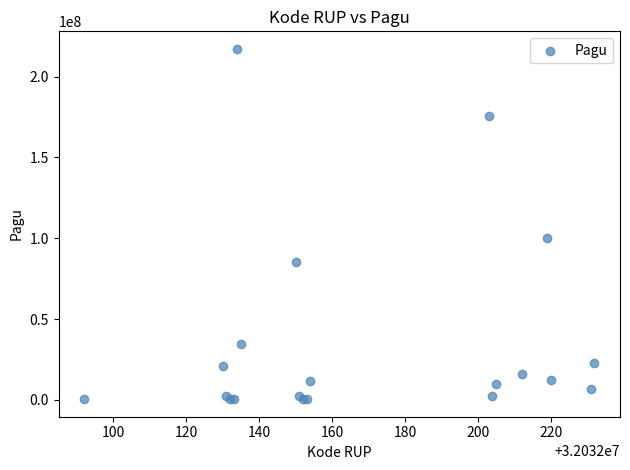

What Y value in the scatter plot is closest to 108800000?

99958000